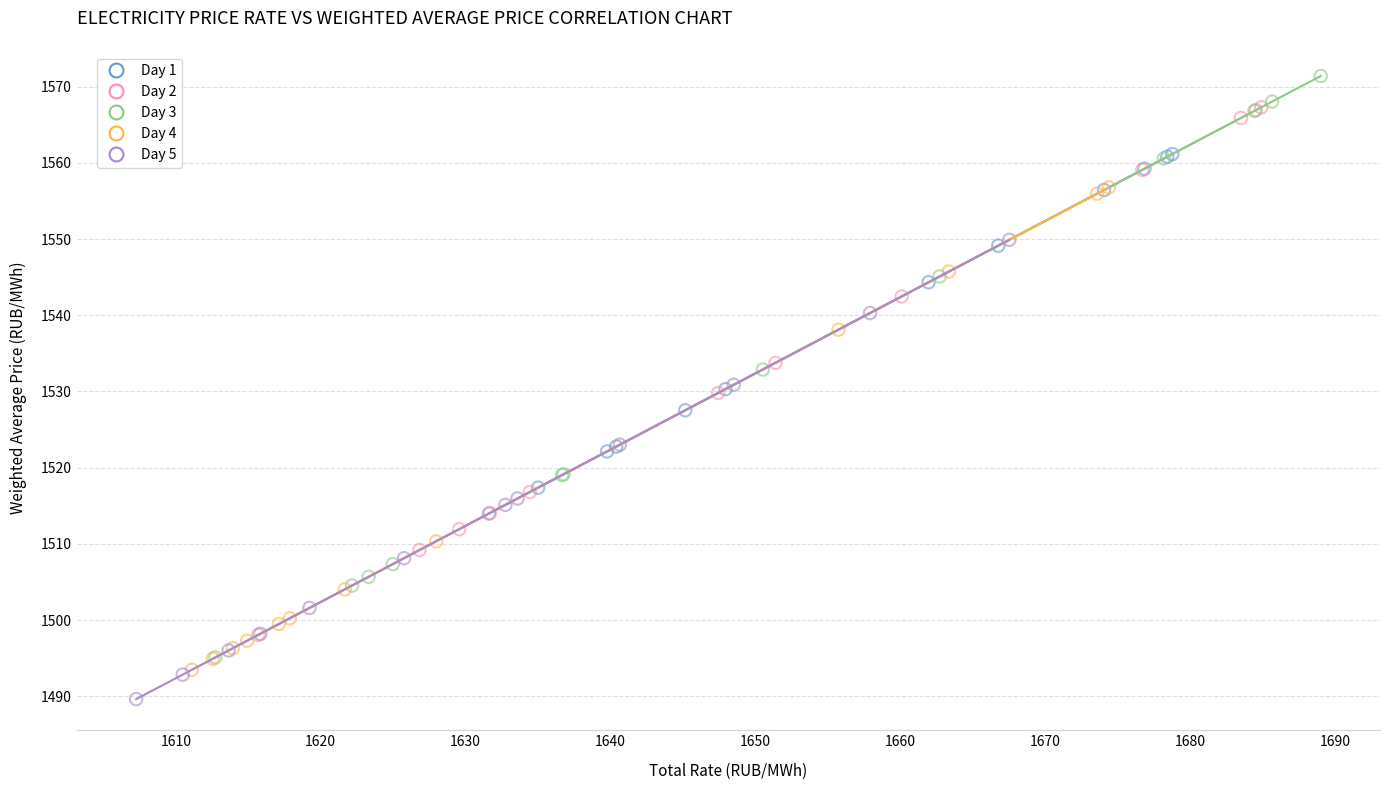

Which series contains the highest Y value?

Day 3